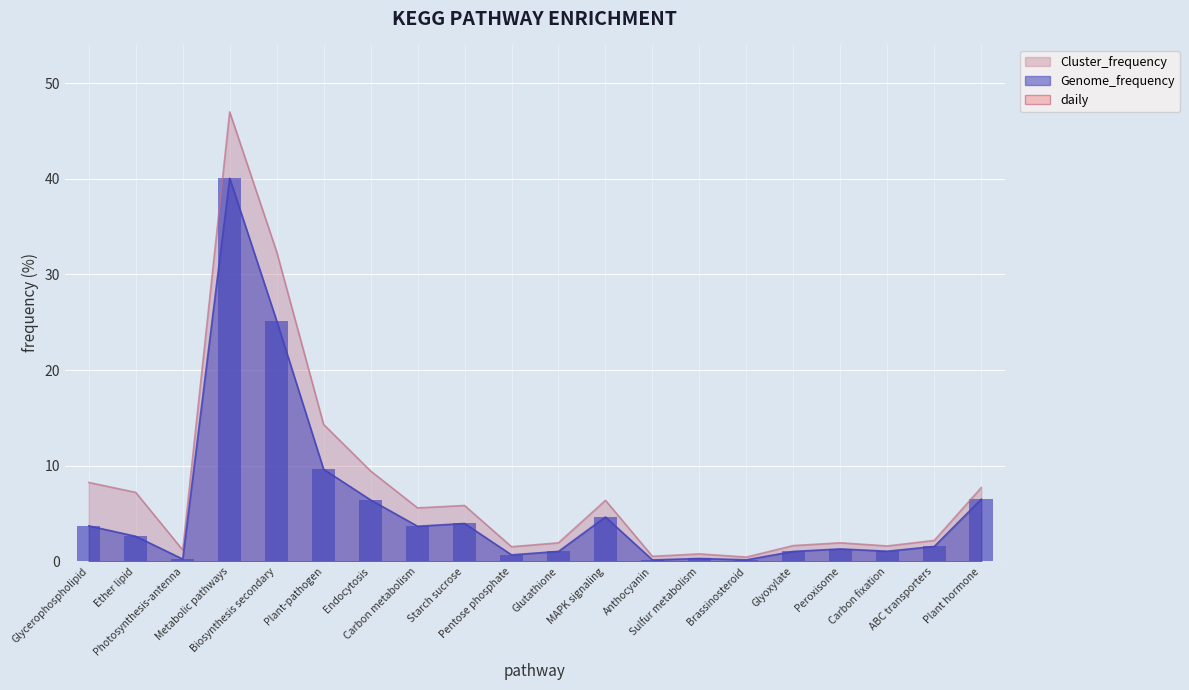

What is the lowest value of the Genome_frequency series?

0.2